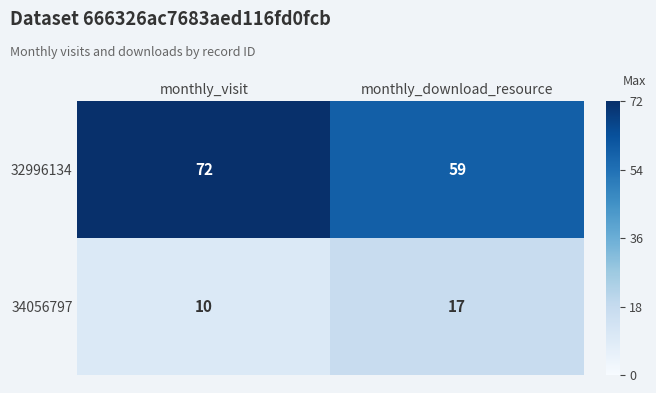

Reading left to right, transcribe all the data shown in this chart.

32996134: 72	59
34056797: 10	17